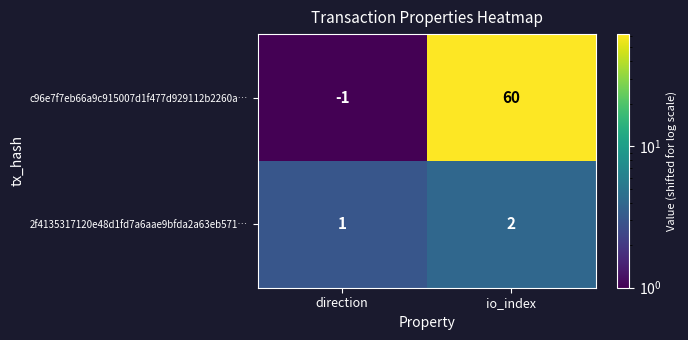

Reading left to right, extract all data points from this chart.

c96e7f7eb66a9c915007d1f477d929112b2260a…: -1	60
2f4135317120e48d1fd7a6aae9bfda2a63eb571…: 1	2